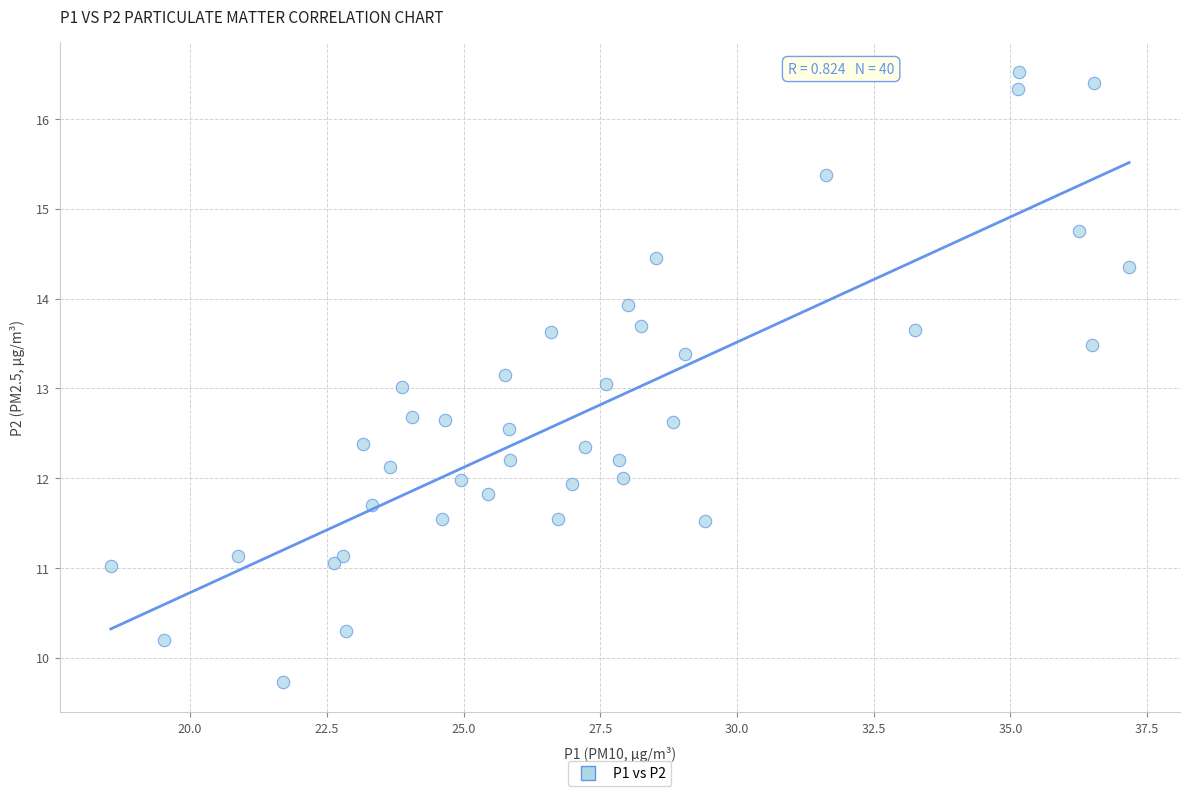

What is the range of X values (max minus min)?

18.6